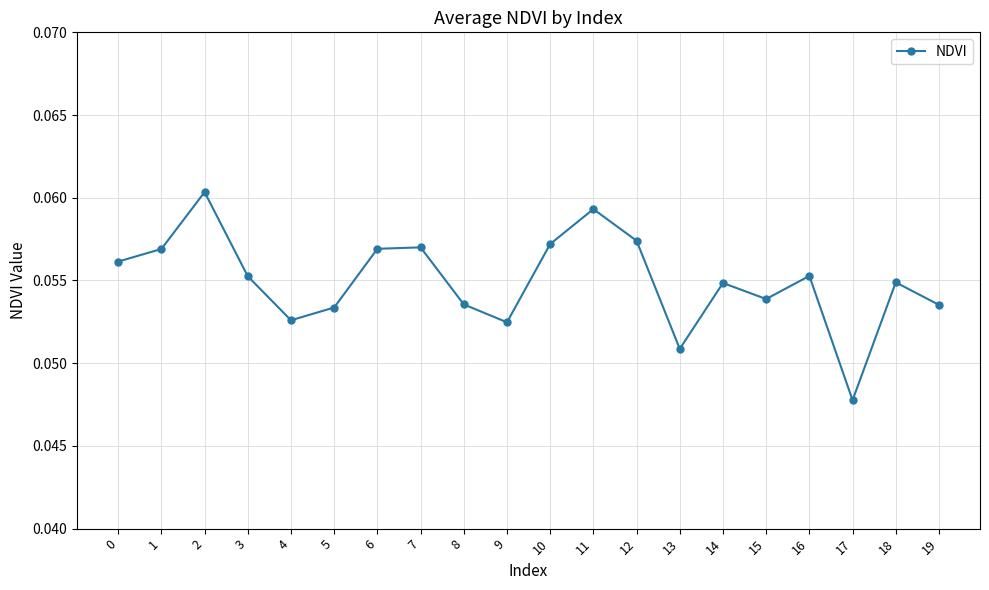

Is it true that the value at 9 is 0.0?

False